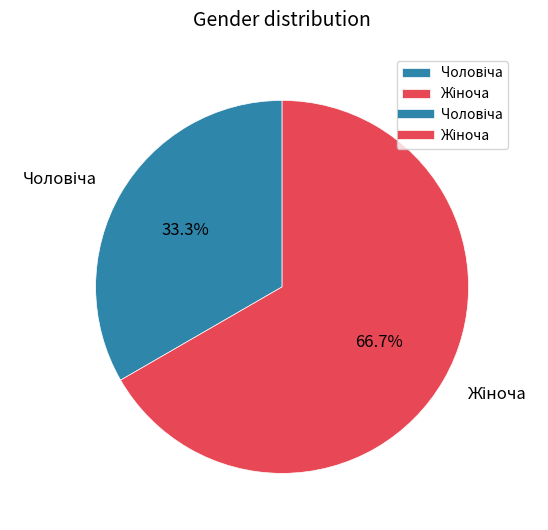

How many segments does this pie chart have?

2